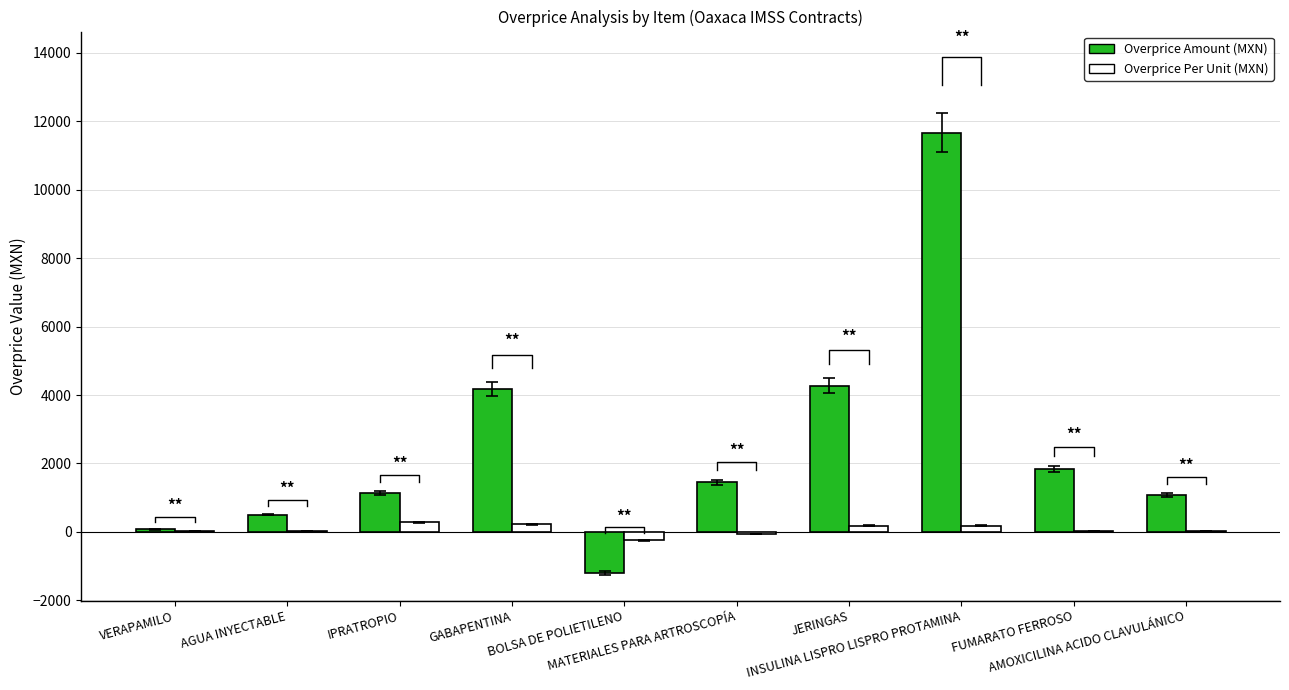

Count the number of data series in this chart.

2